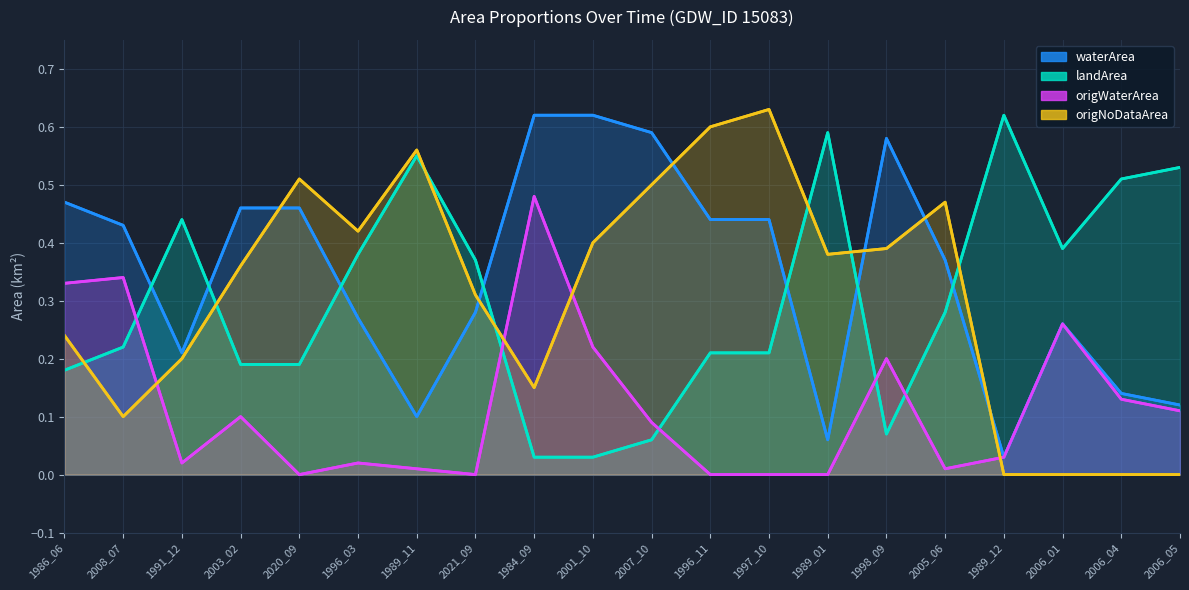

How many interior local peaks does the origNoDataArea series have?

4